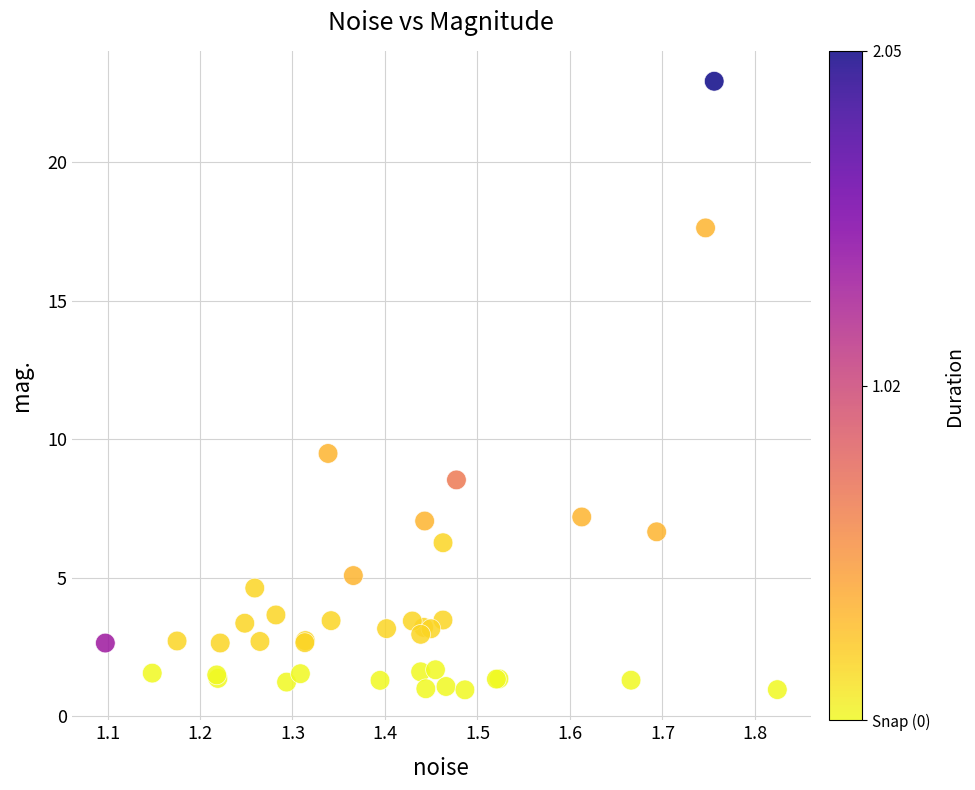

What Y value in the scatter plot is closest to 11?

9.5